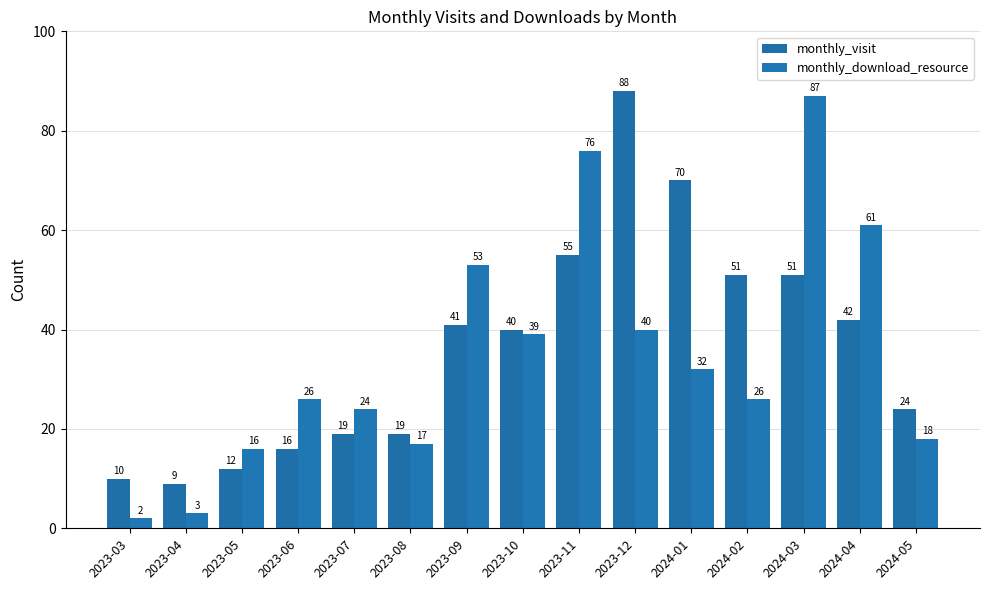

What is the average value of the monthly_download_resource series?

35